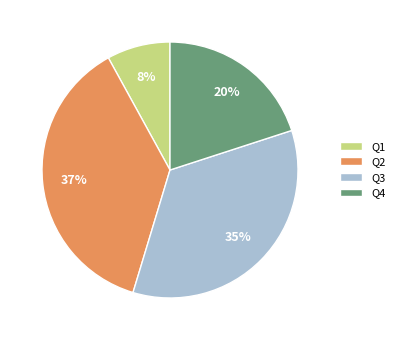

Combined, do Q4 and Q2 account for over 50%?

Yes